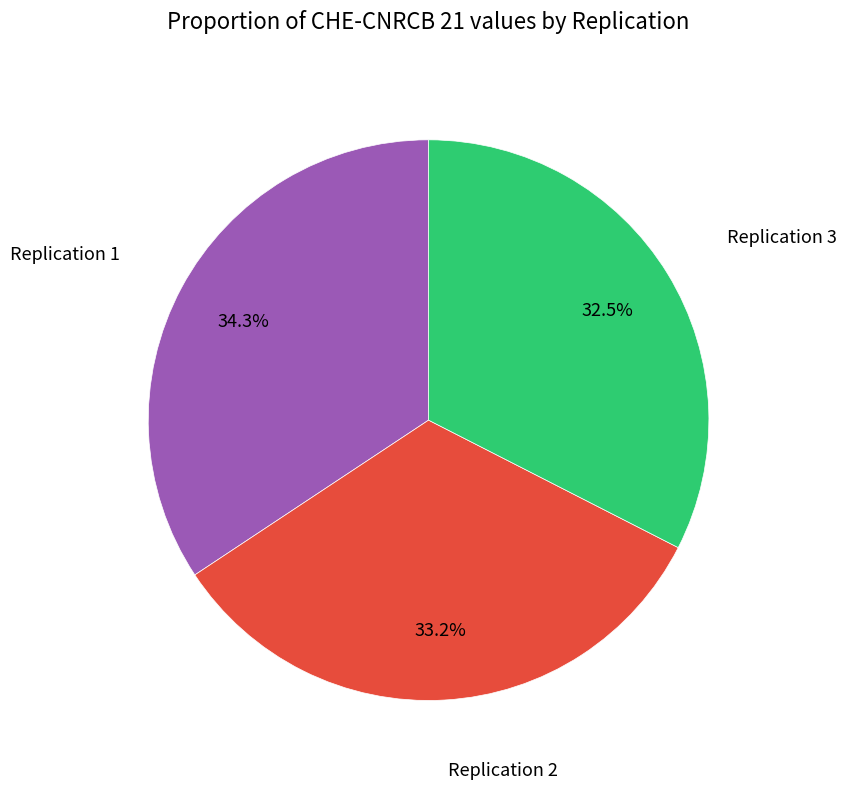

Does any single category account for the majority?

No